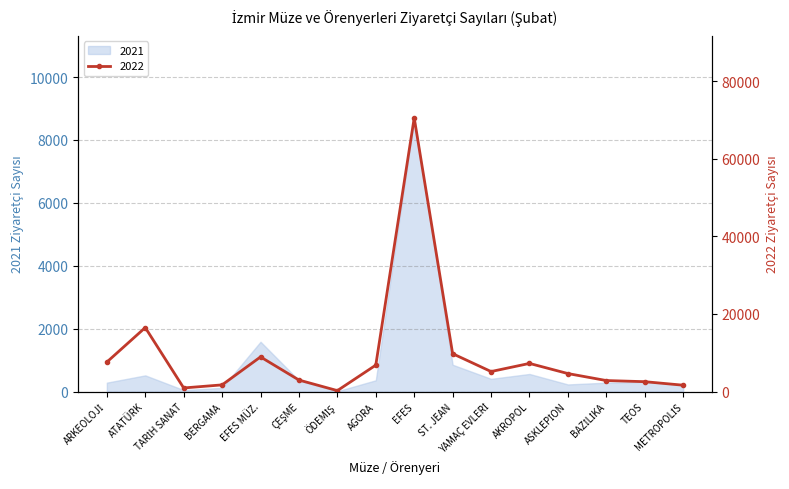

Count the number of categories in the chart.

16